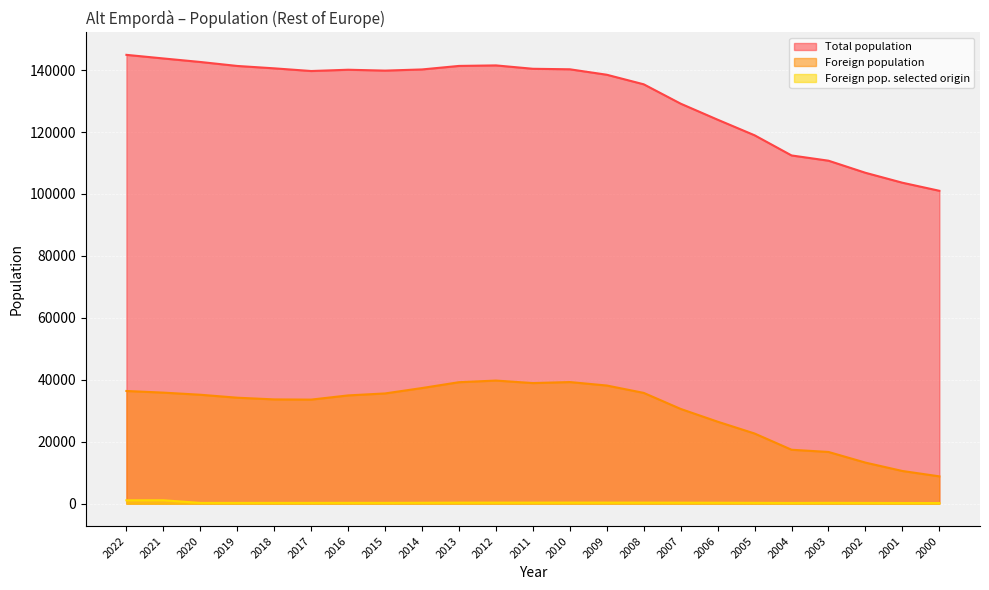

What is the average value of the Foreign pop. selected origin series?

336